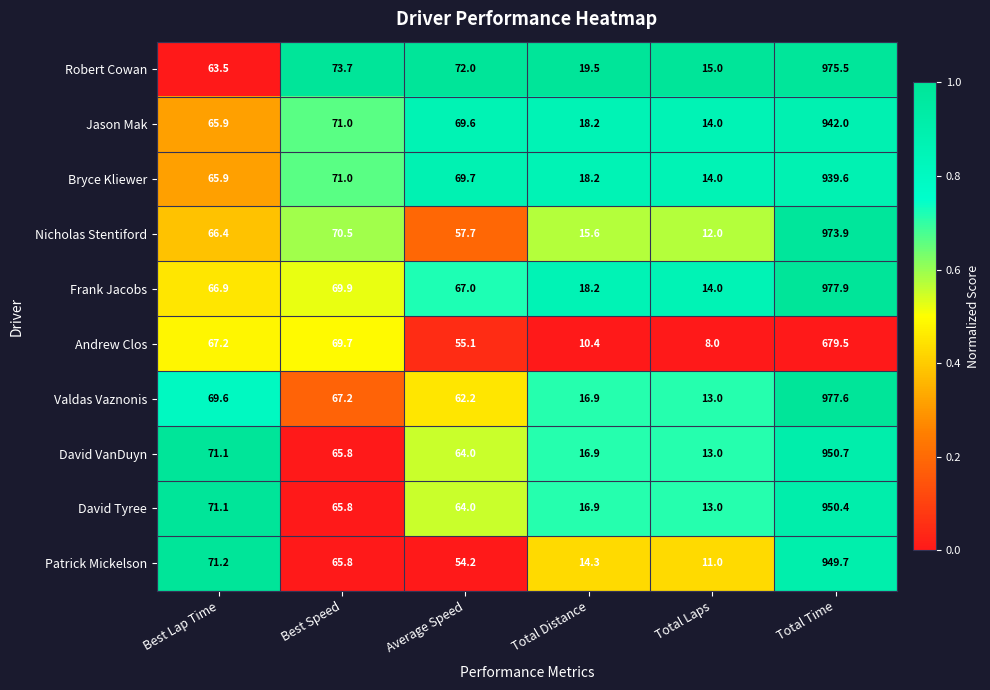

What is the greatest value displayed?

977.9